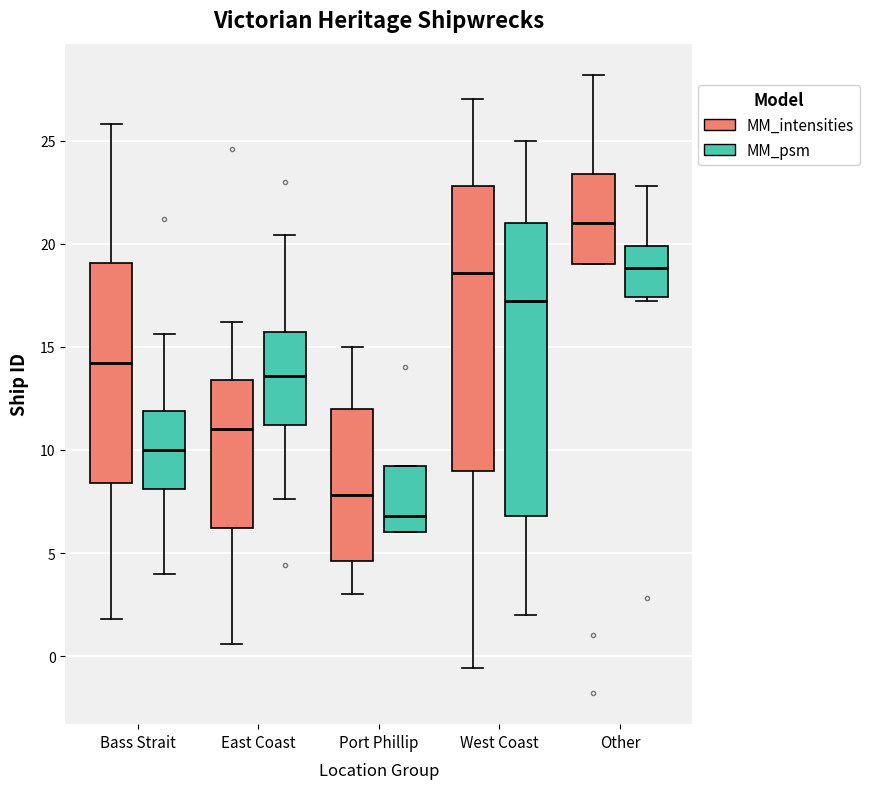

Where is the lower edge of the box for West Coast (MM_intensities) on the y-axis? The values are not printed on the chart, so give them approximately, as read against the axis.

9.0